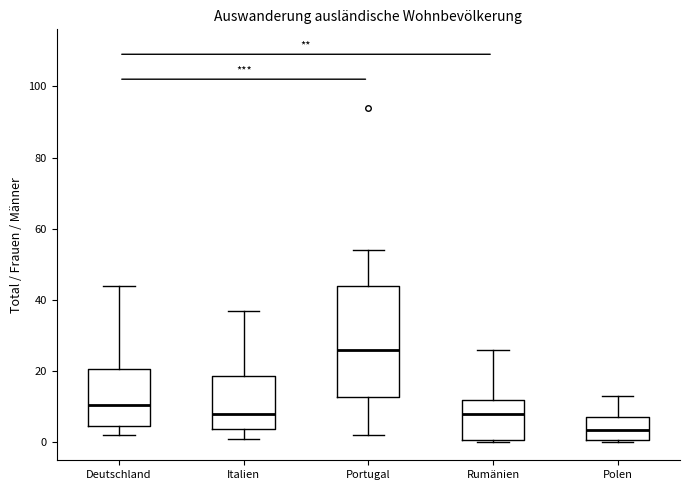

Which box is the tallest, from its lower edge to its upper edge?

Portugal